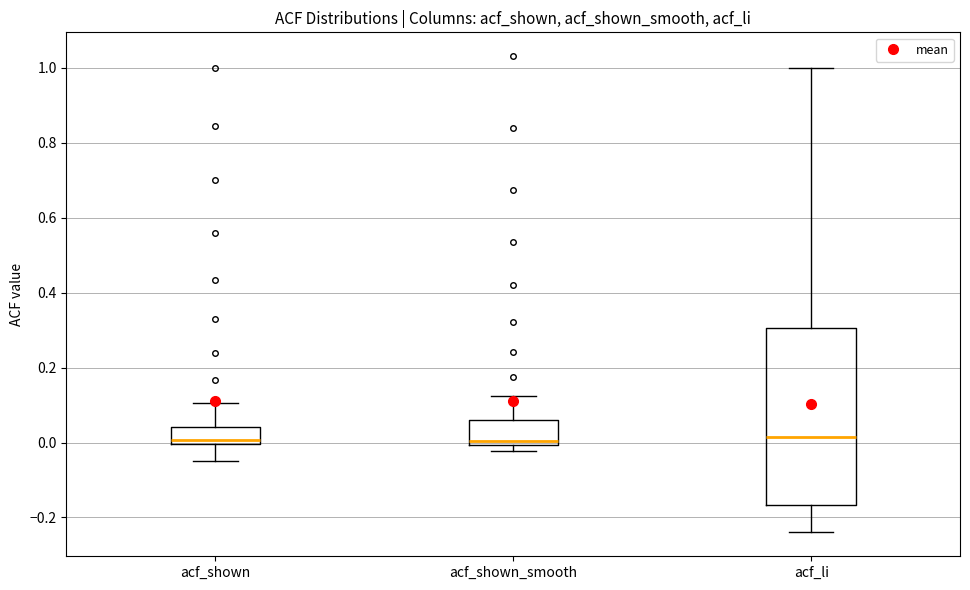

Reading left to right, transcribe this box plot: for each box, give where its median line is, the range the box spans, and where its two whiskers end, as read against the y-axis. The values are not printed on the chart, so give them approximately, as read against the axis.

acf_shown: median 0.00 (just above the box's lower edge), box 0.00 to 0.04, whiskers -0.04 to 0.10
acf_shown_smooth: median 0.00 (just above the box's lower edge), box 0.00 to 0.06, whiskers -0.02 to 0.12
acf_li: median 0.02, box -0.16 to 0.30, whiskers -0.24 to 1.00